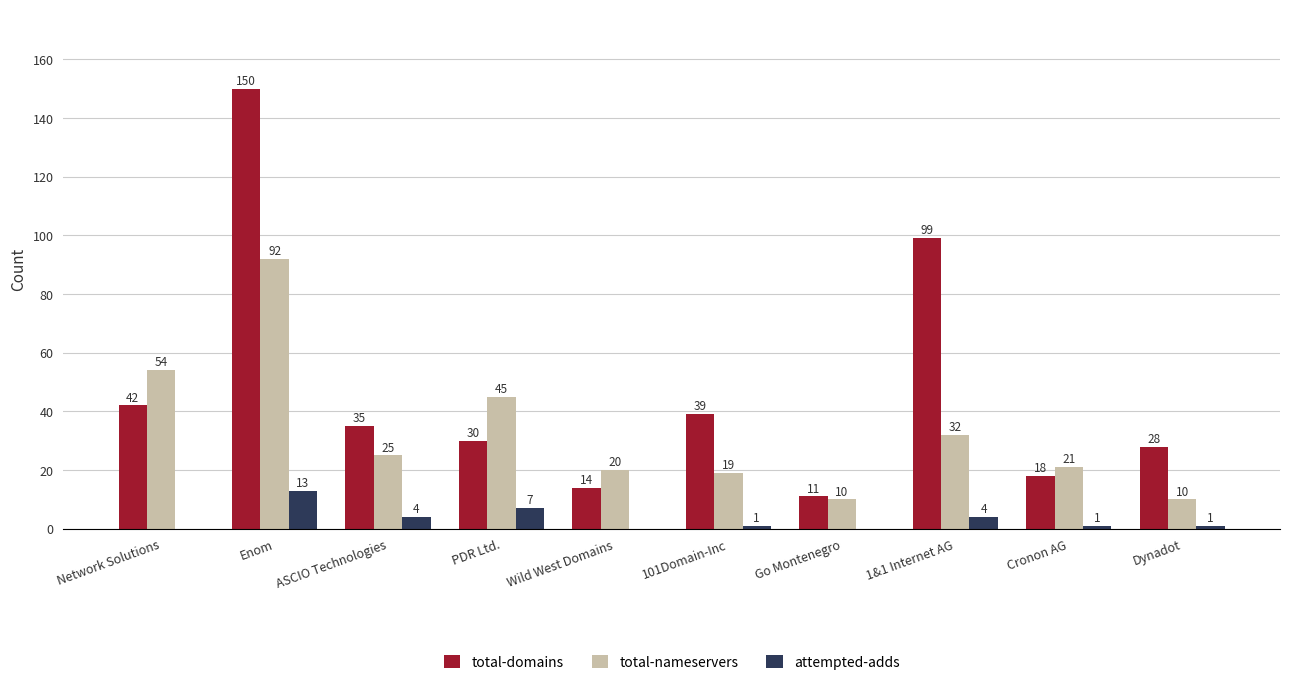

What is the sum of all attempted-adds values?

31